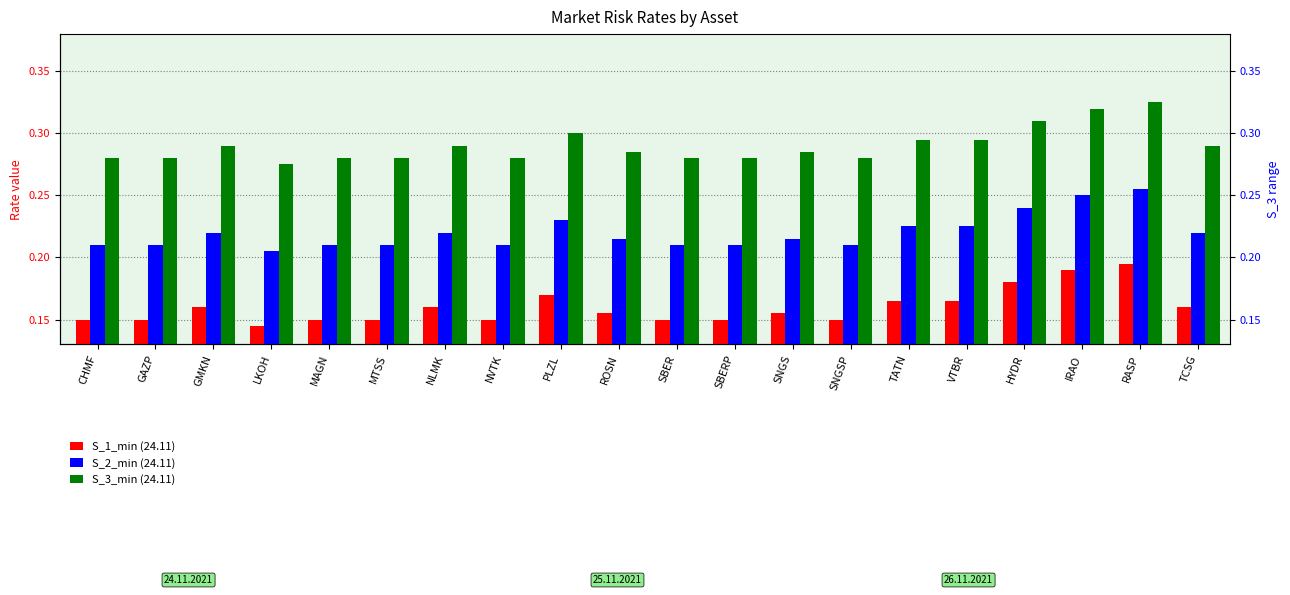

Between ROSN and SBERP, which series saw the biggest shift?

S_1_min (24.11)